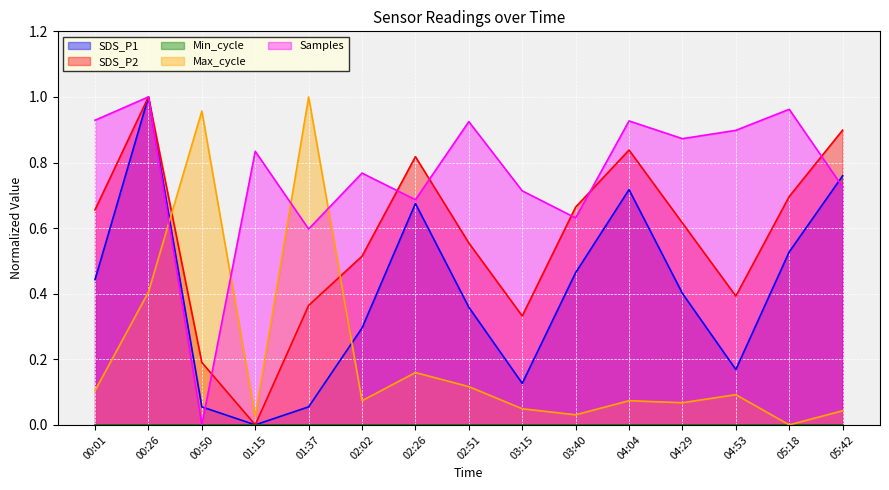

What position from the left is 03:15?

9